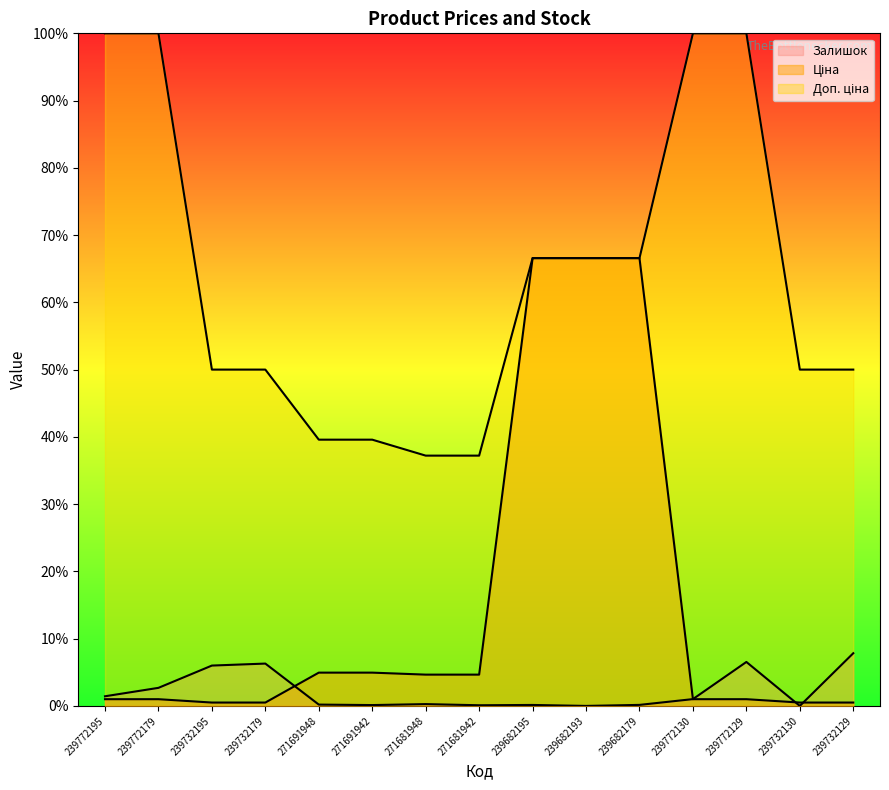

True or false: Доп. ціна and Ціна cross at least once.

False